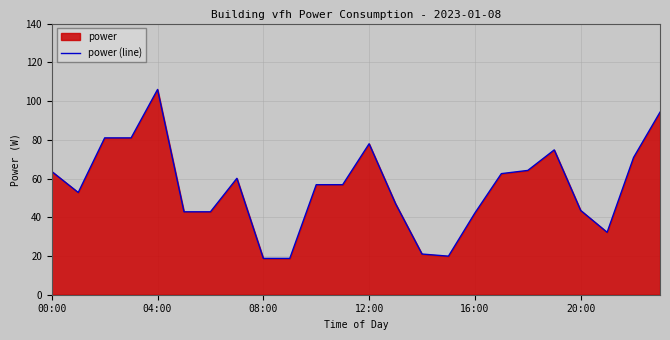

What is the greatest value displayed?

106.0